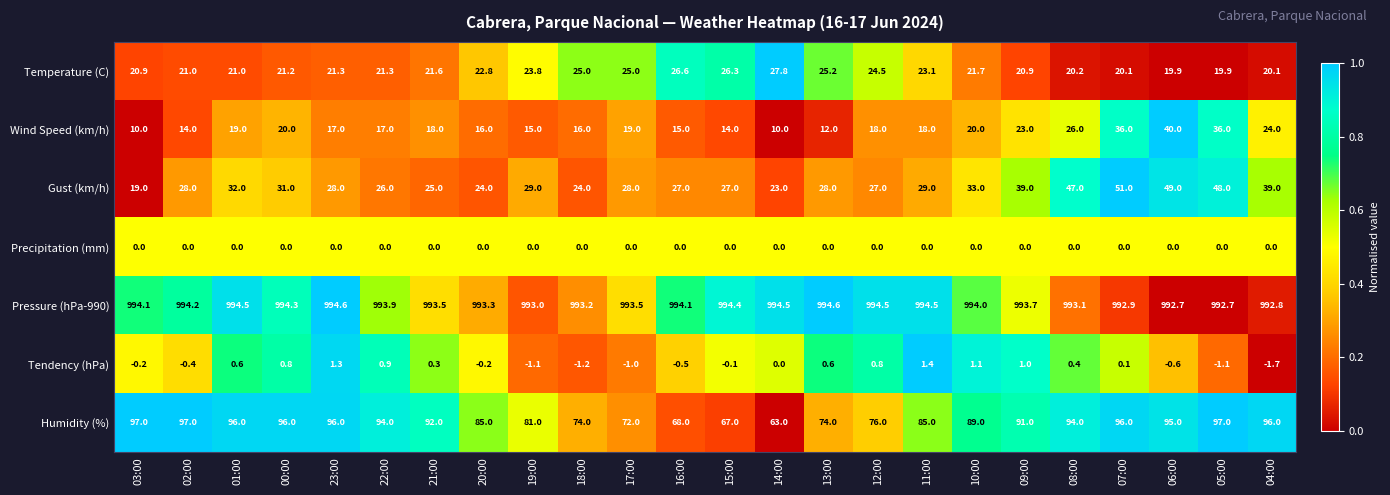

At 15:00, list the series in order from smallest to largest.

Tendency (hPa), Precipitation (mm), Wind Speed (km/h), Temperature (C), Gust (km/h), Humidity (%), Pressure (hPa-990)